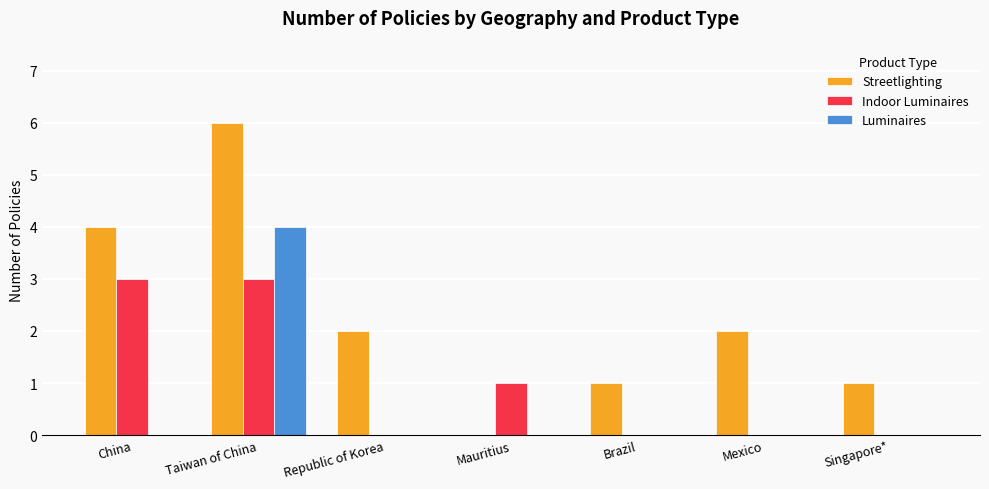

The value of Streetlighting at Singapore* is 1. True or false?

True